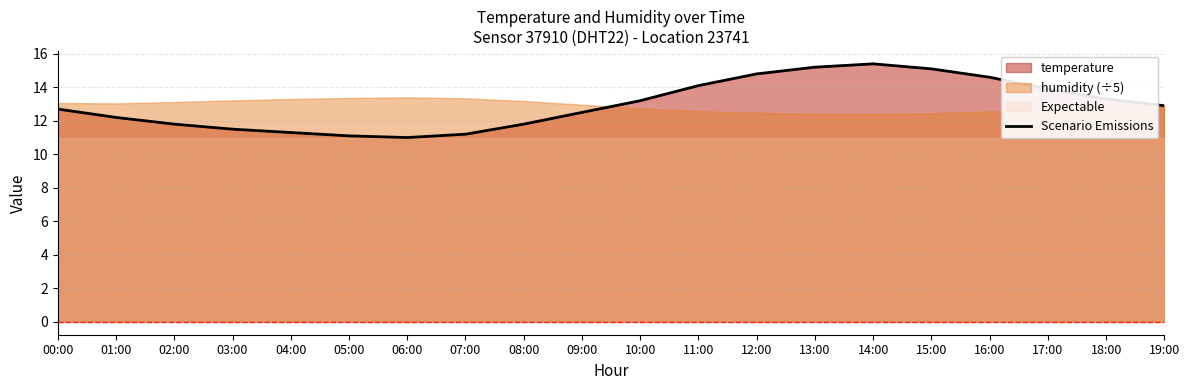

What is the label of the 9th point from the left?

08:00